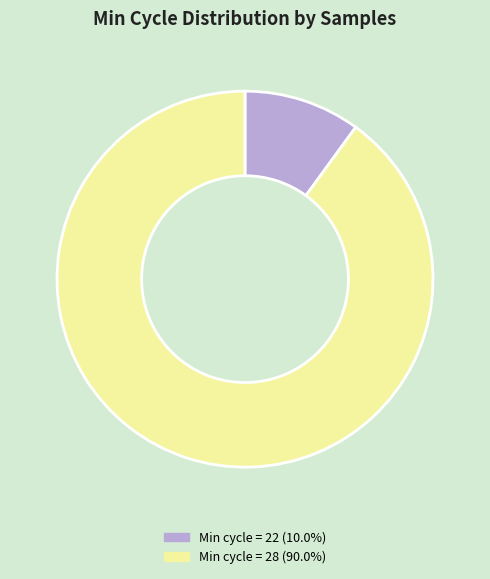

Does any single category account for the majority?

Yes